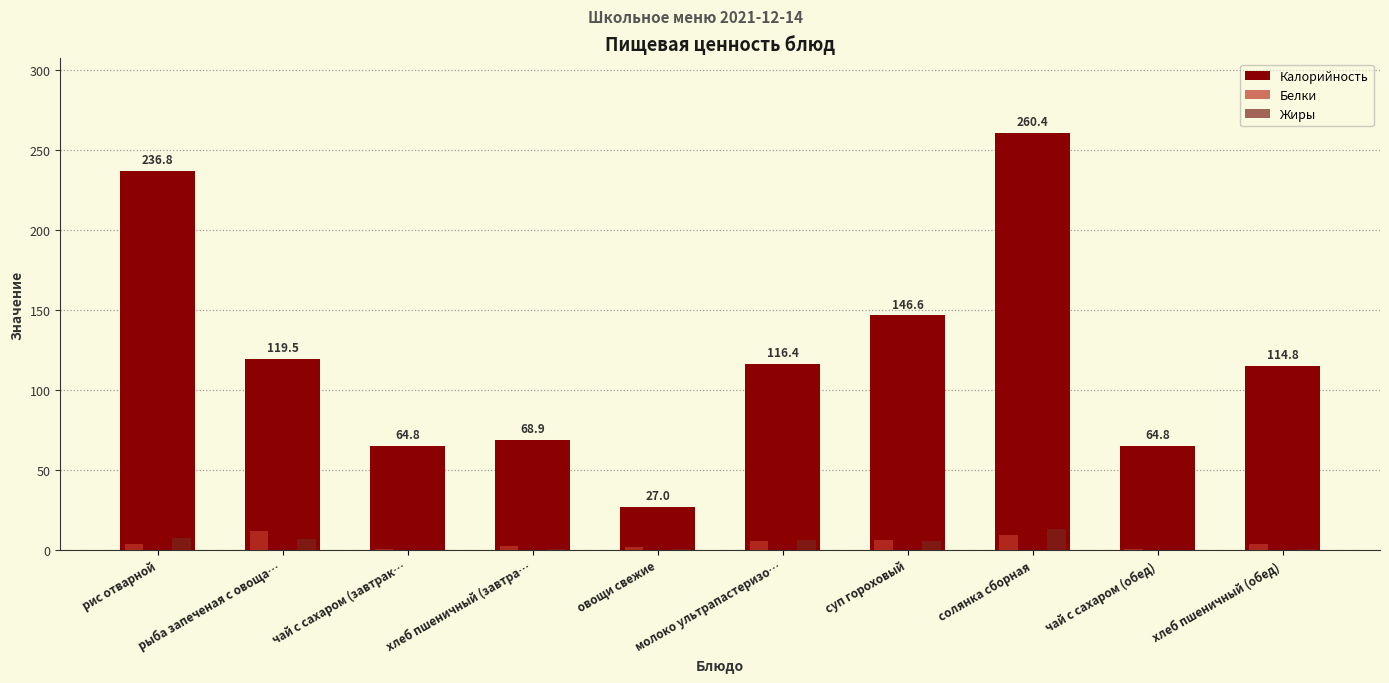

Are the bars grouped side by side (vs. stacked)?

Yes